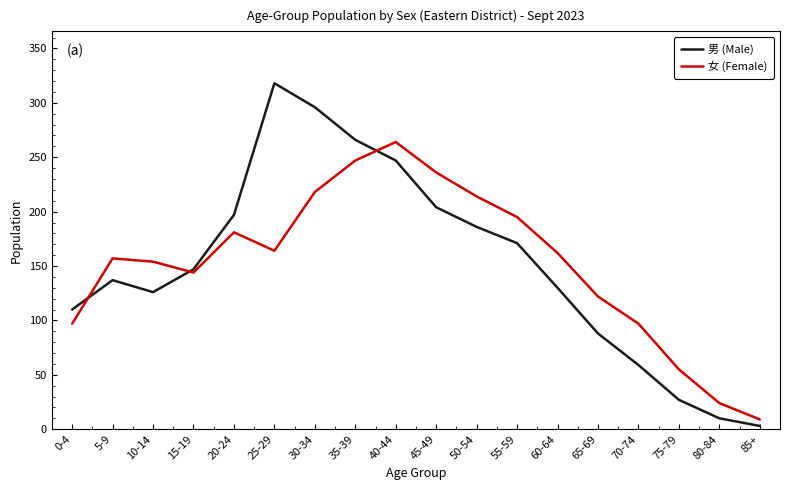

Is the value of 女 (Female) at 0-4 greater than the value of 男 (Male) at 75-79?

Yes